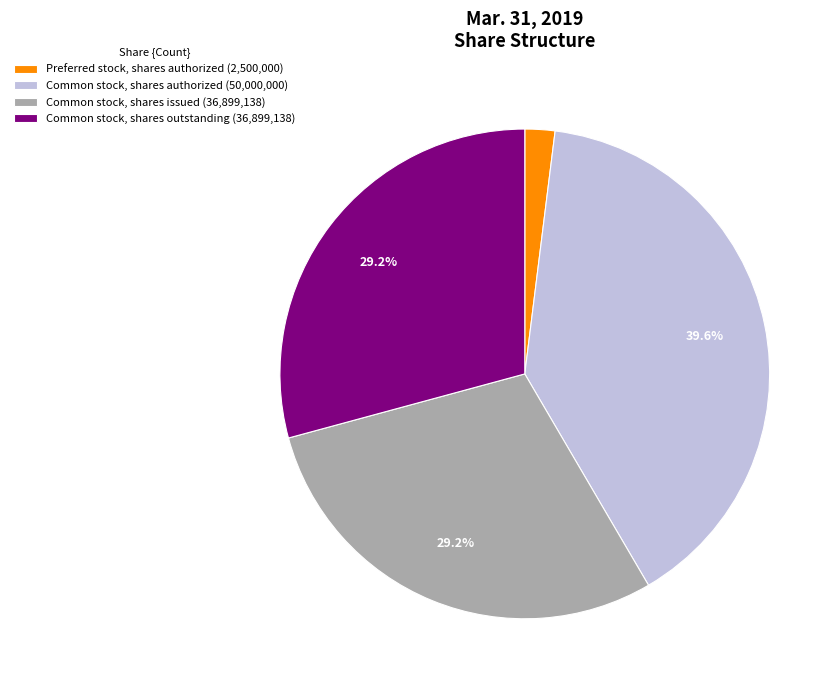

To the nearest percent, what is the average slice percentage?

25%